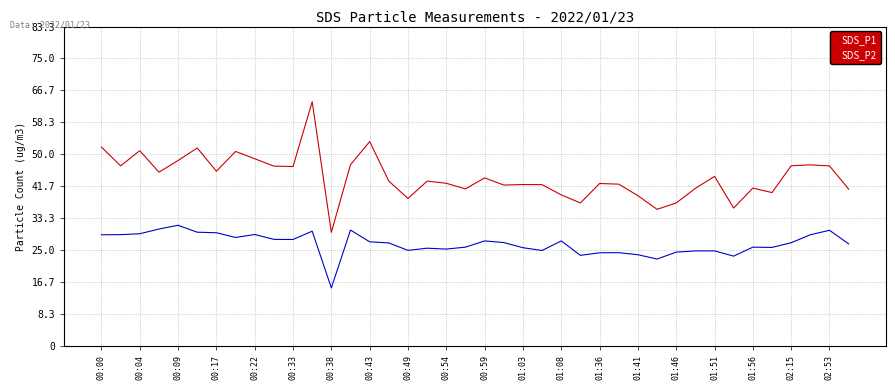

What is the difference between the maximum and minimum values in the SDS_P1 series?

34.1